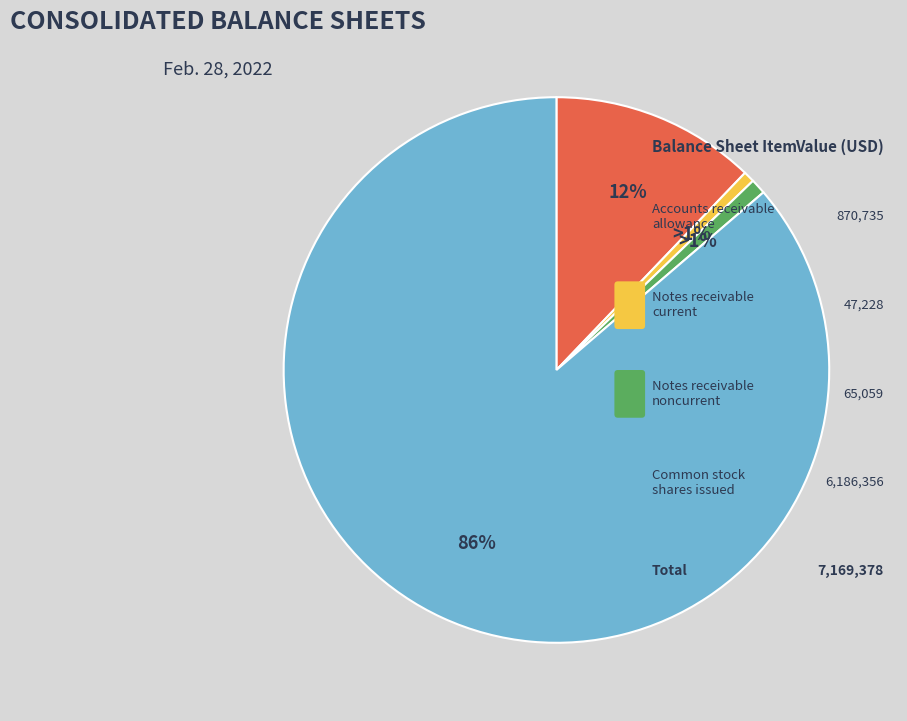

The Common stock shares issued slice represents 94% of the pie. True or false?

False